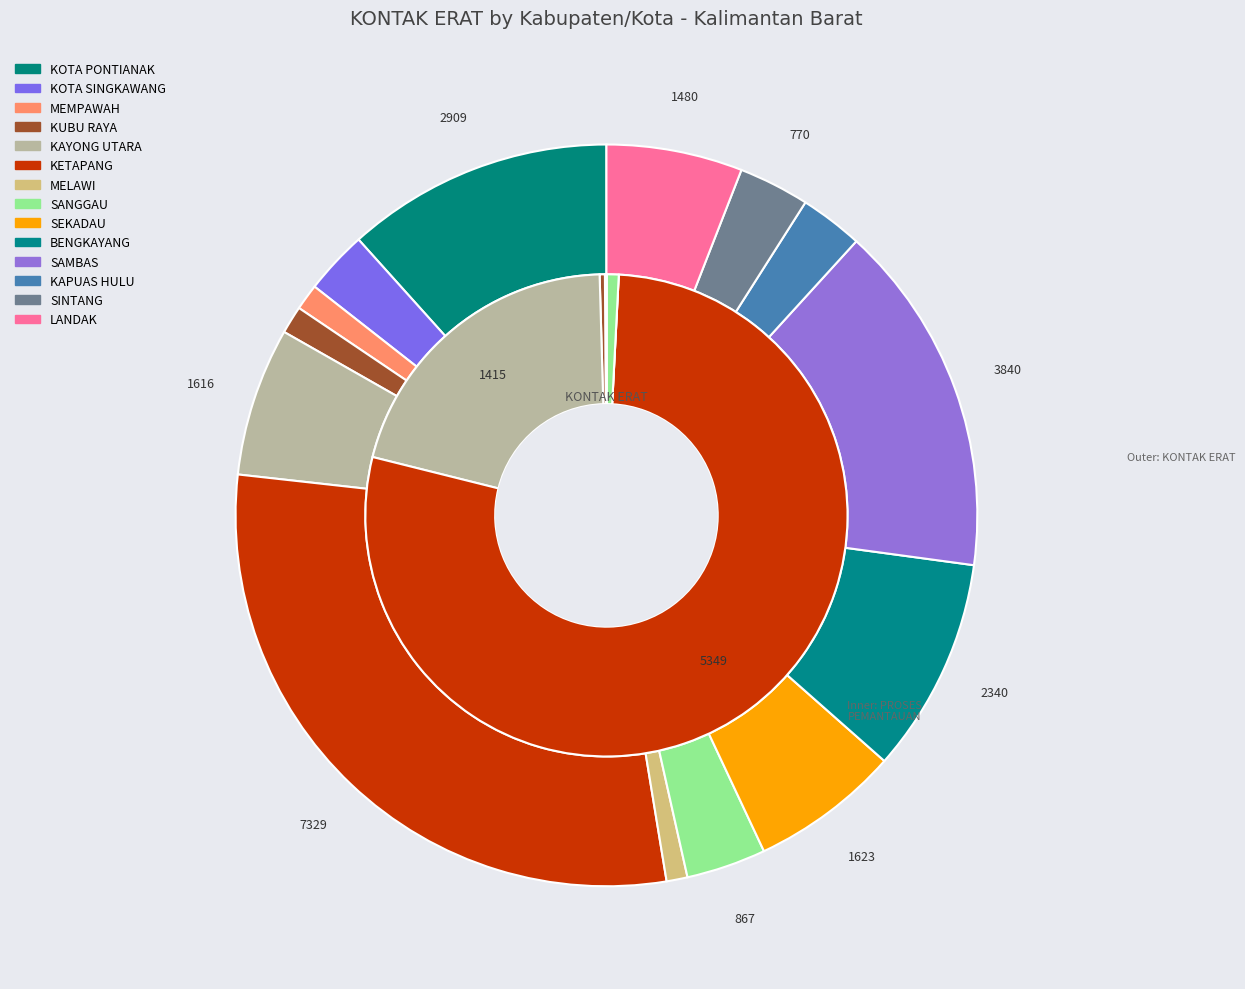

Count the number of slices in the pie.

14